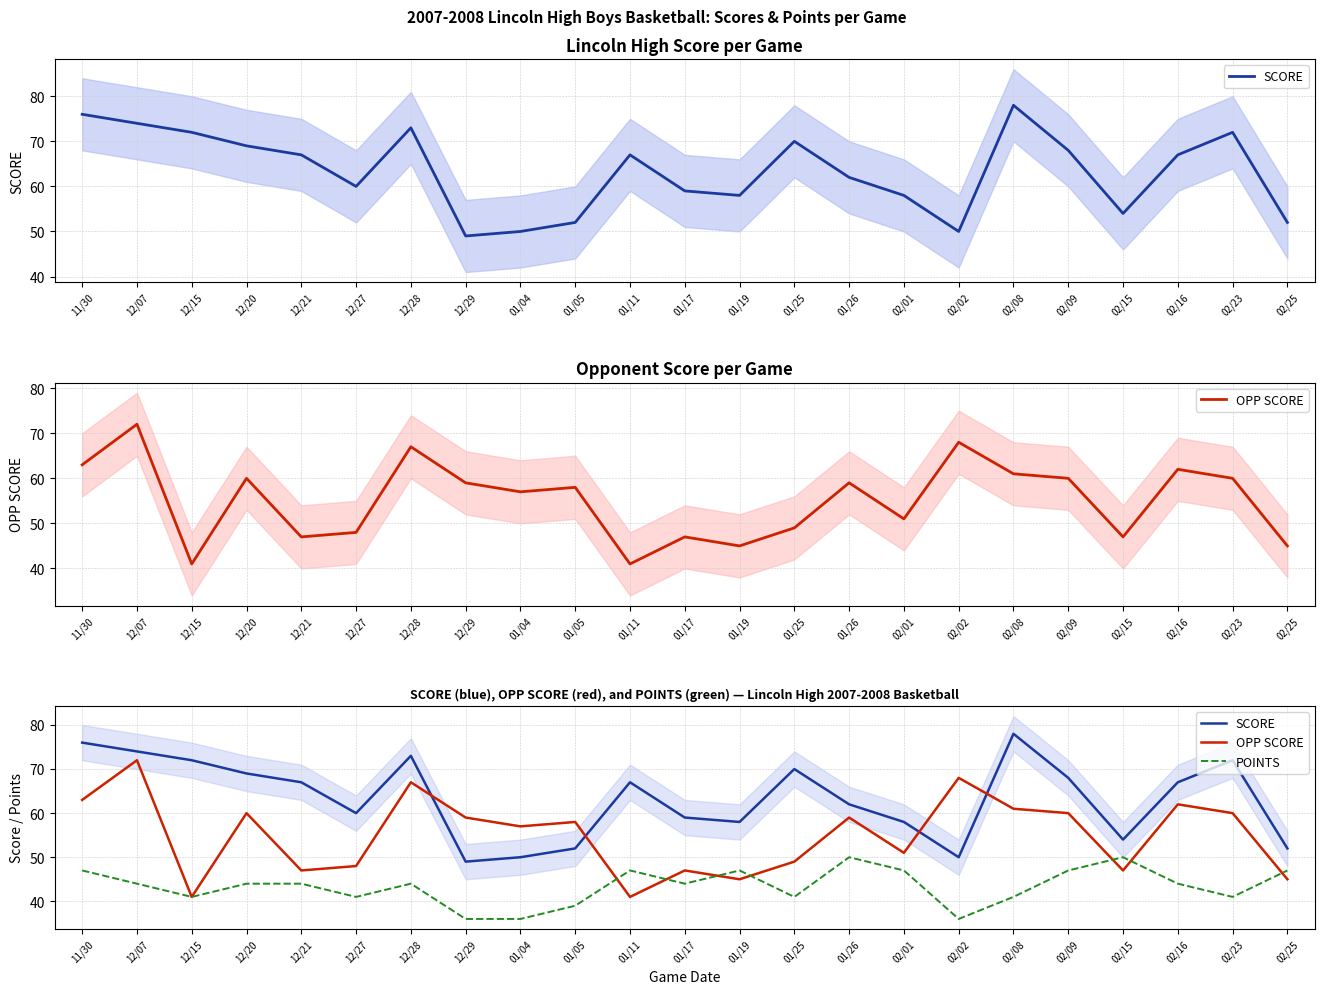

After their last crossing, which series has the higher values: POINTS or OPP SCORE?

POINTS